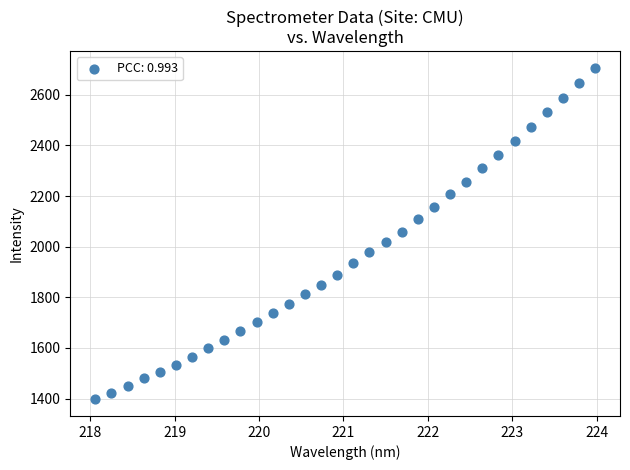

What is the range of Y values (max minus min)?

1309.7